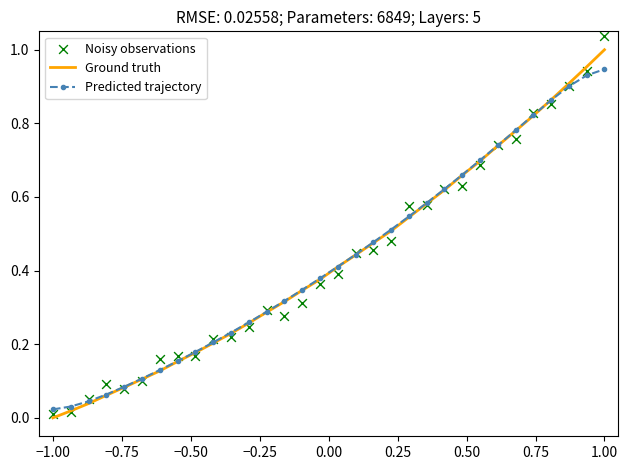

Which series contains the highest Y value?

Noisy observations